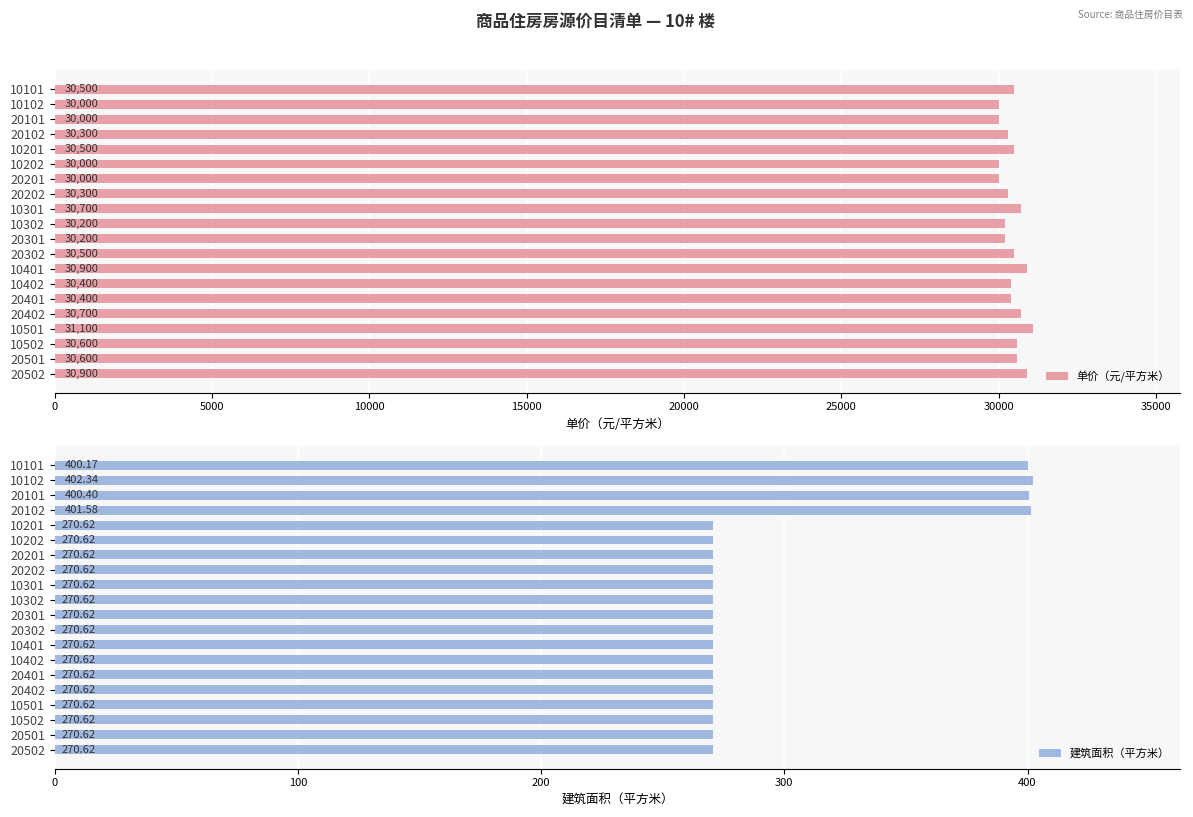

How many groups of bars are there?

20